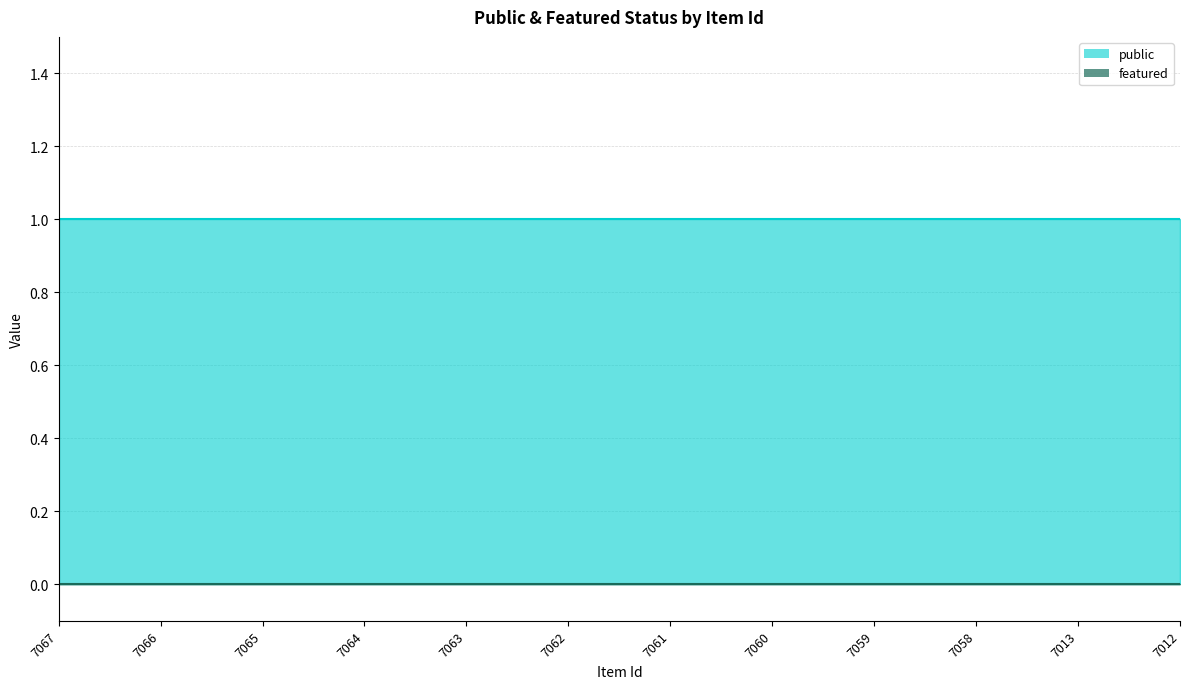

Which series has the largest total across all categories?

public